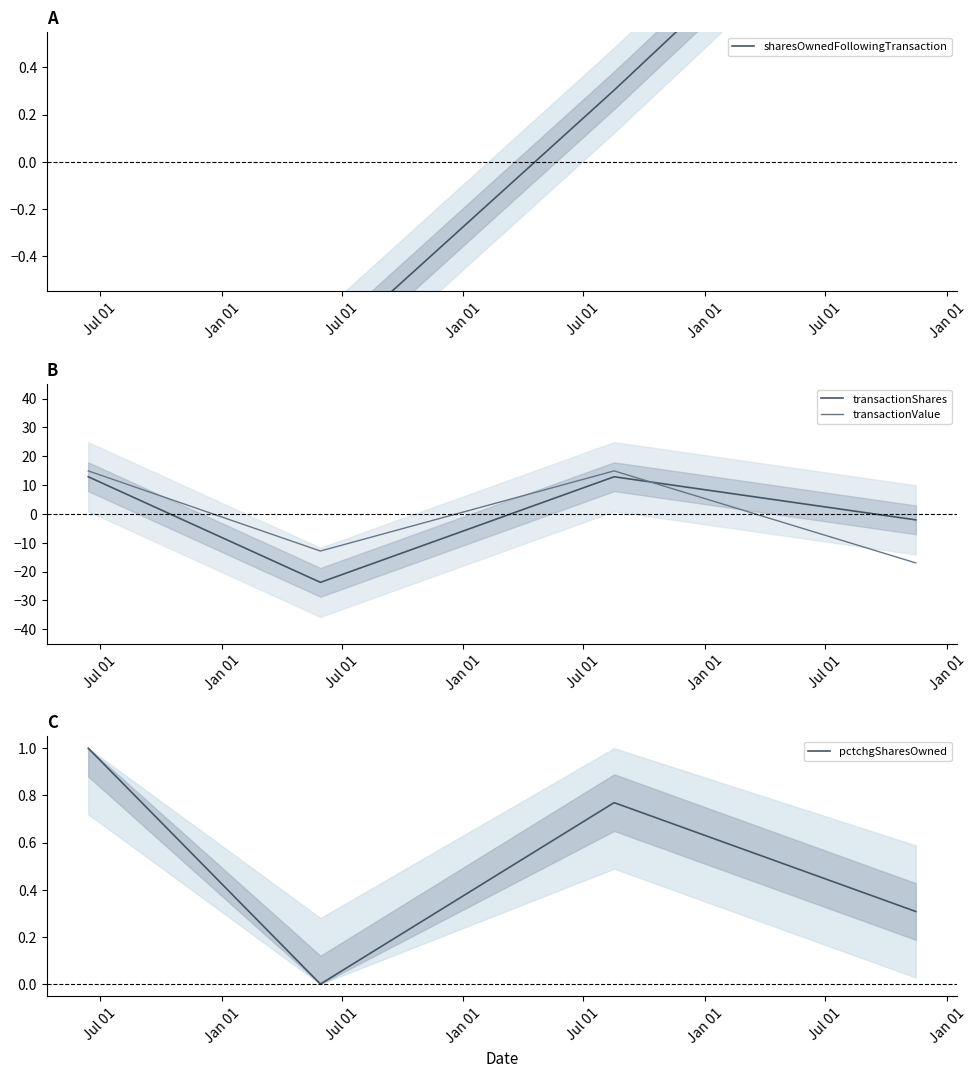

True or false: transactionShares has more than 1 interior local peaks.

False